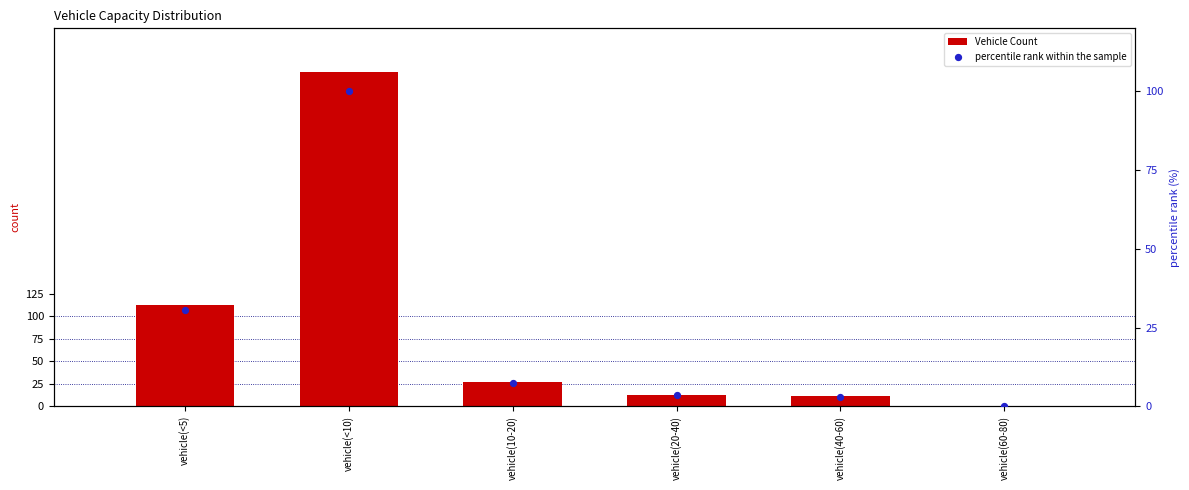

What are all the series names shown in the legend?

Vehicle Count, percentile rank within the sample